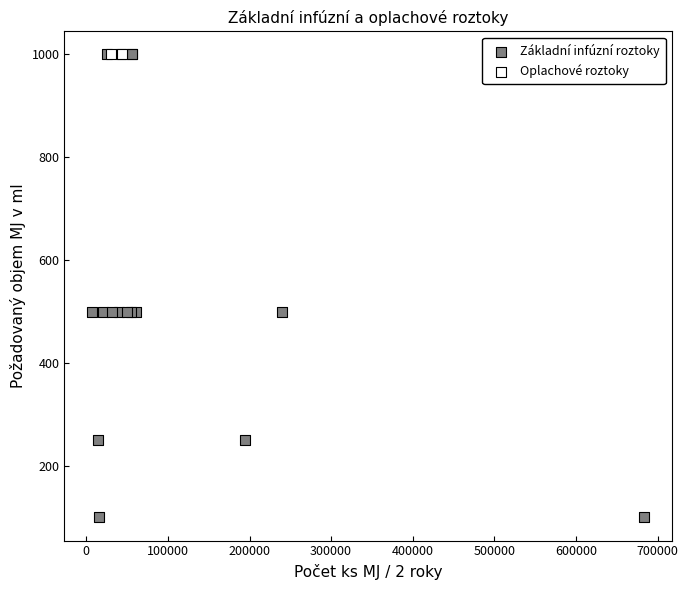

What are all the series names shown in the legend?

Základní infúzní roztoky, Oplachové roztoky